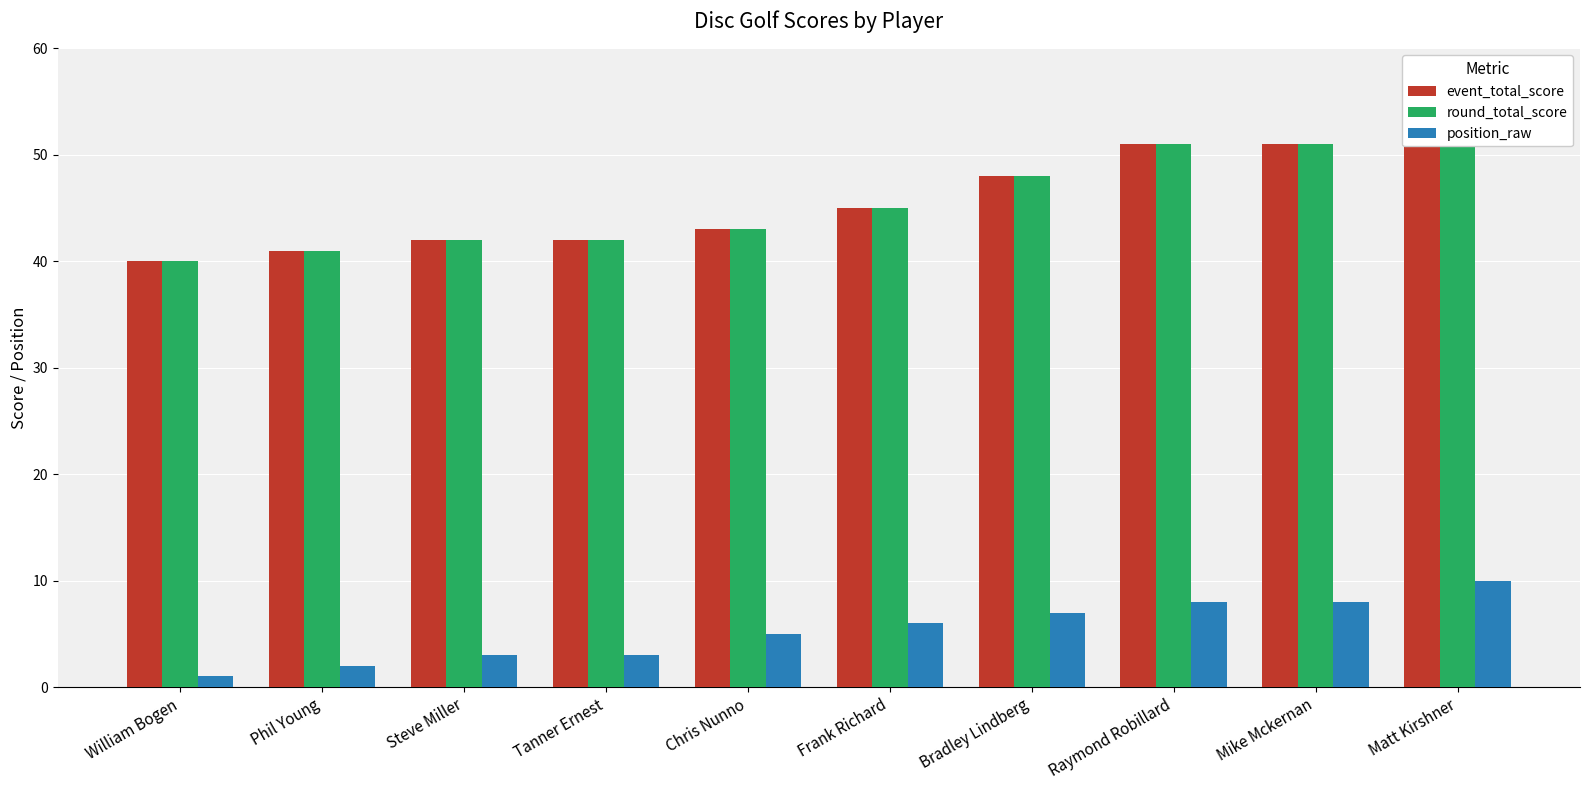

What is the label of the 7th bar from the right?

Tanner Ernest